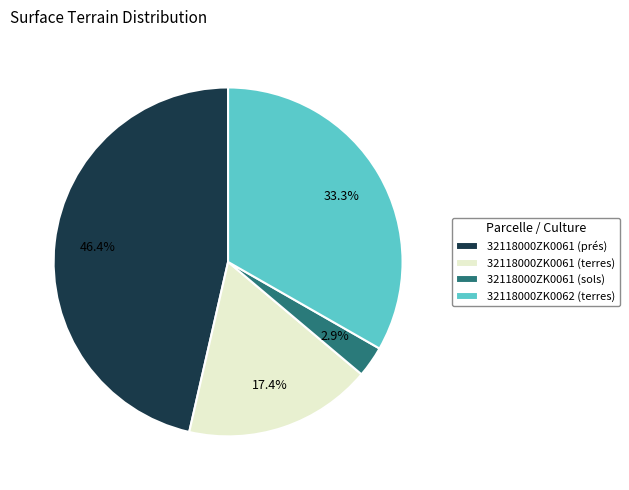

To the nearest percent, what is the average slice percentage?

25%